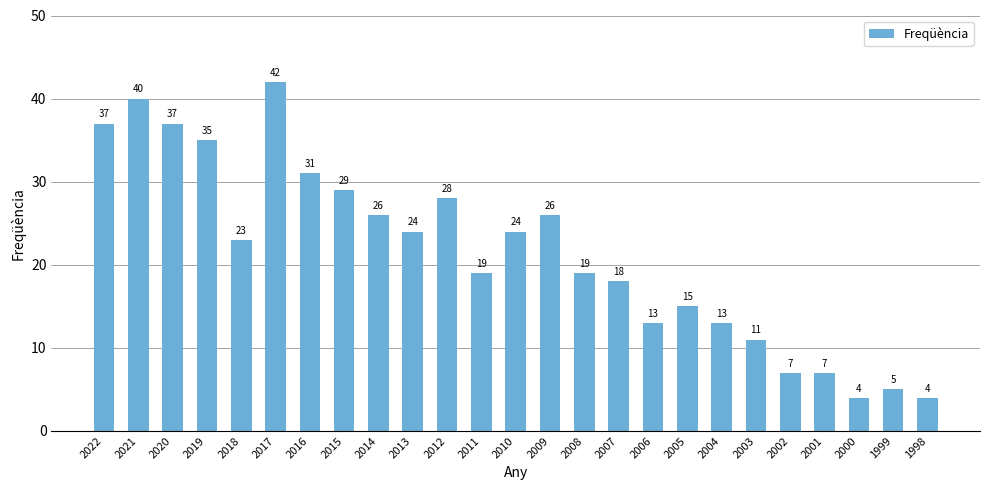

How many data points does each series have?

25